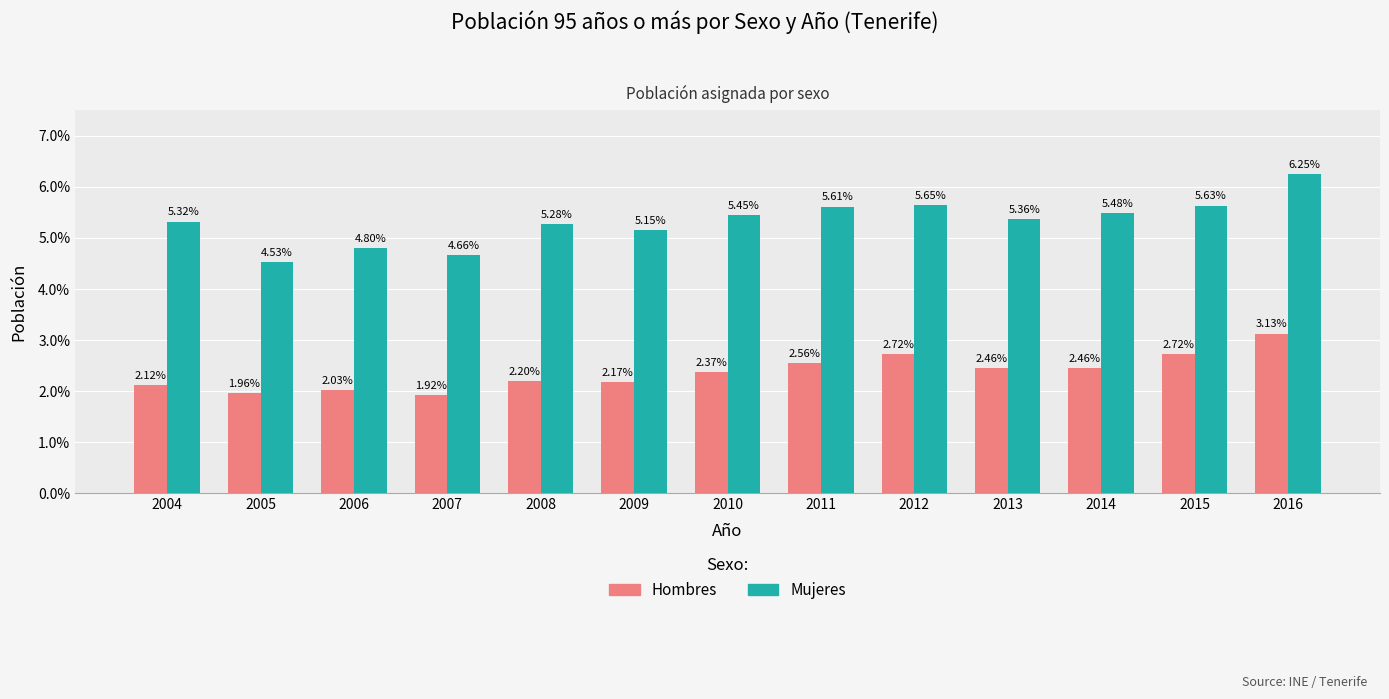

What is the difference between the second highest and second lowest values in the Mujeres series?

1.0